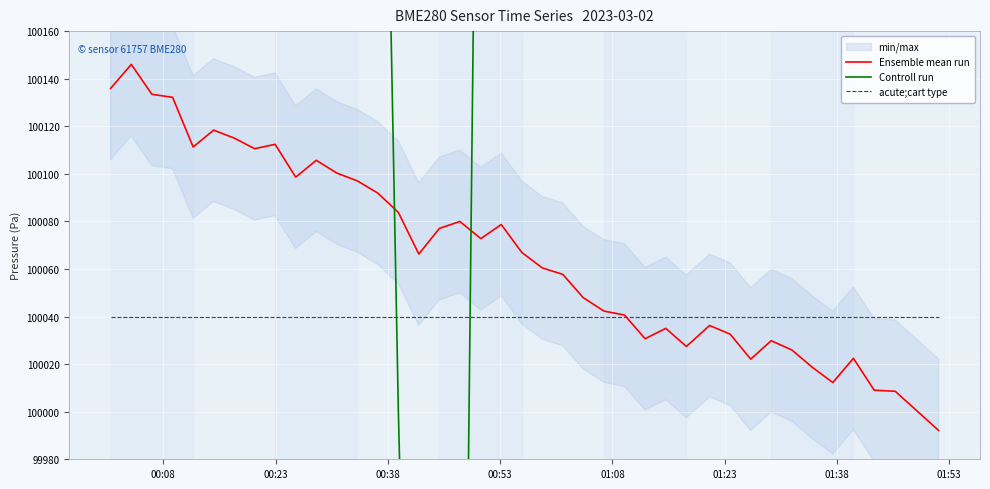

What is the lowest value of the acute;cart type series?

100040.0